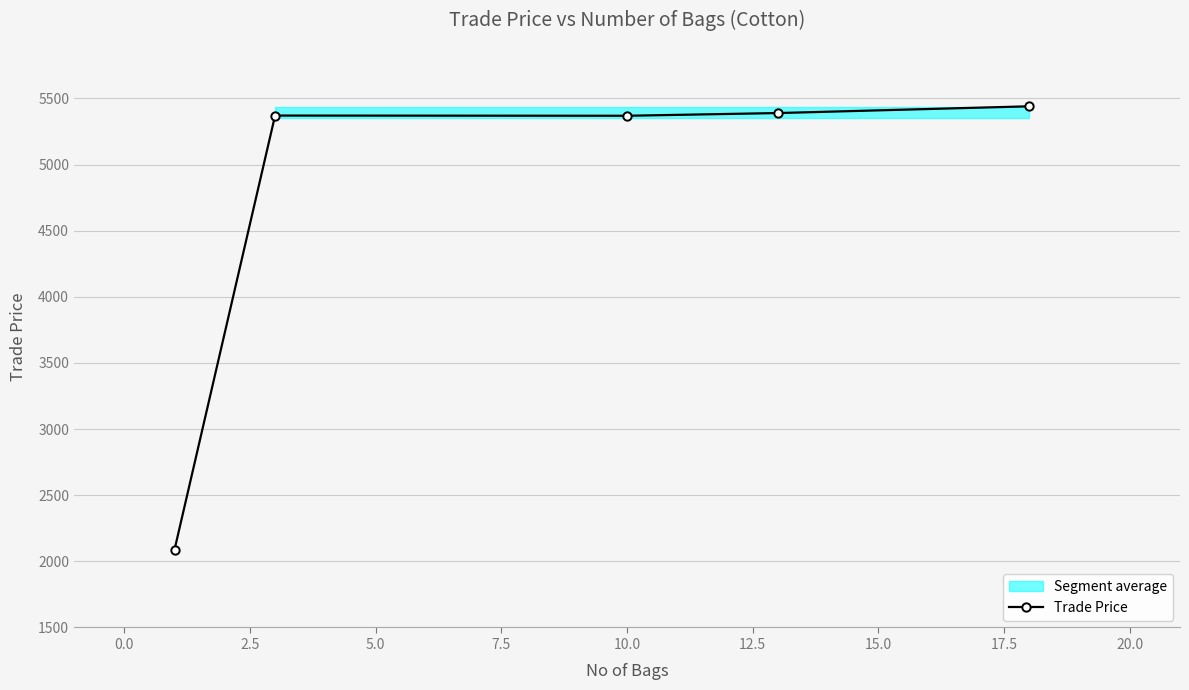

What is the sum of all values?

23659.3